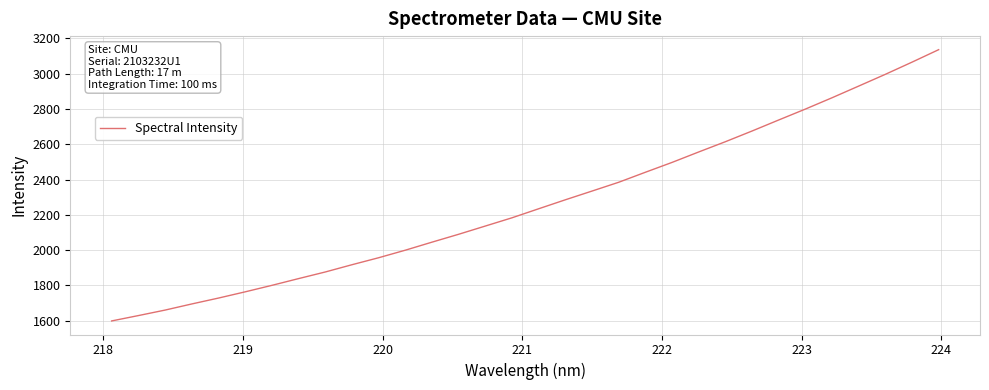

What is the greatest value displayed?

3136.6